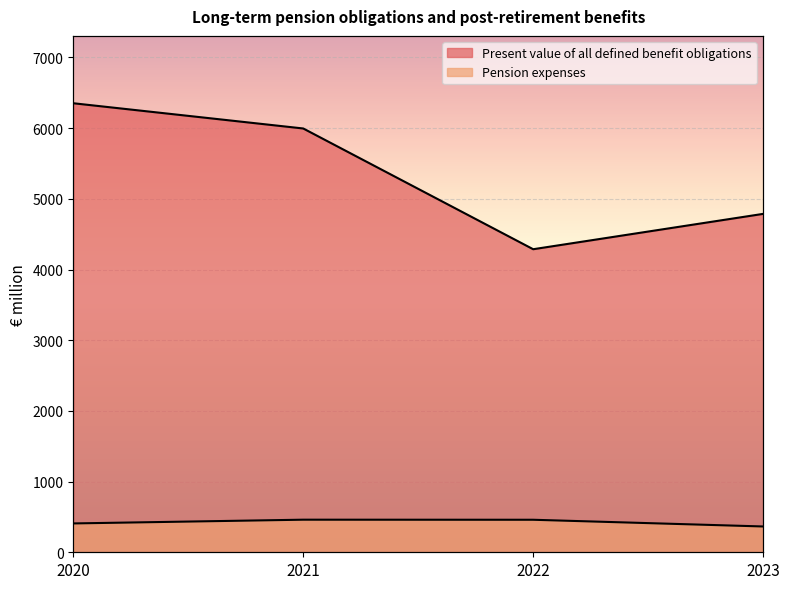

How many interior local valleys does the Present value of all defined benefit obligations series have?

1